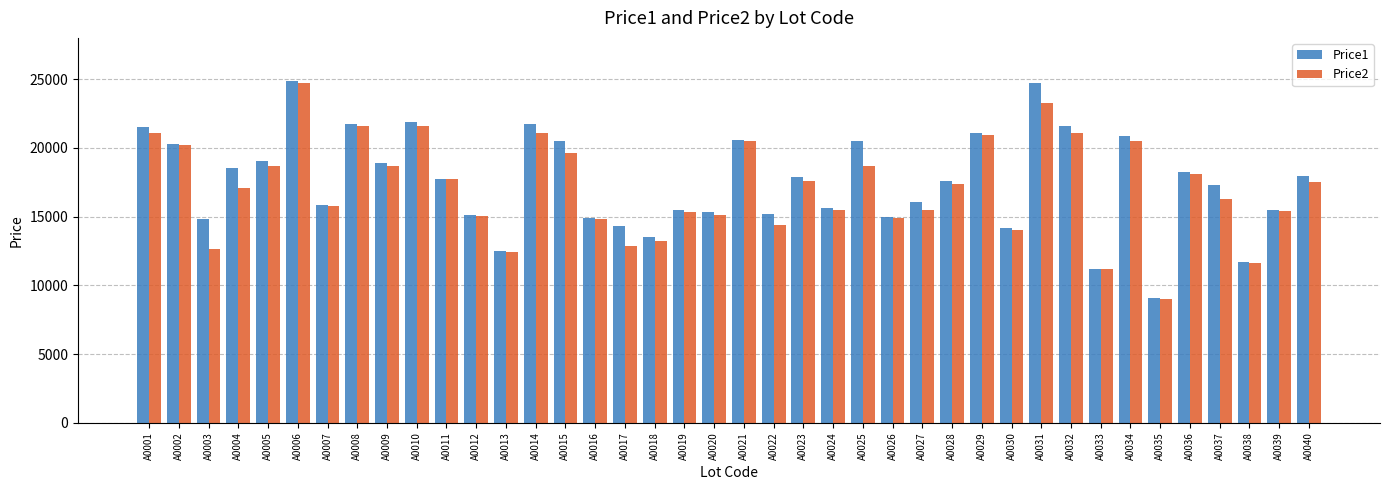

The value of Price2 at A0011 is 17739. True or false?

True